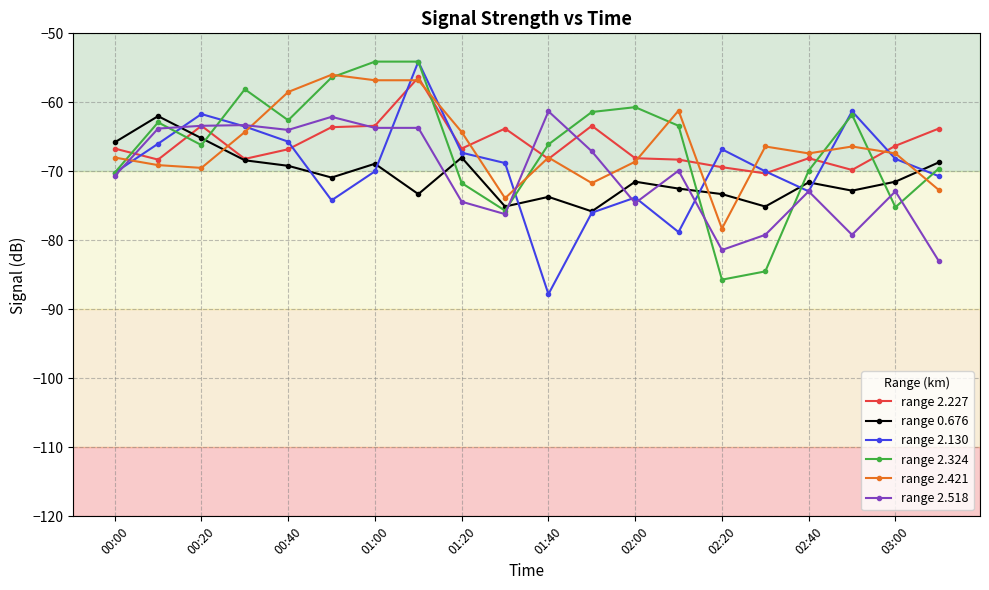

Which series has the largest range (max minus min)?

range 2.130